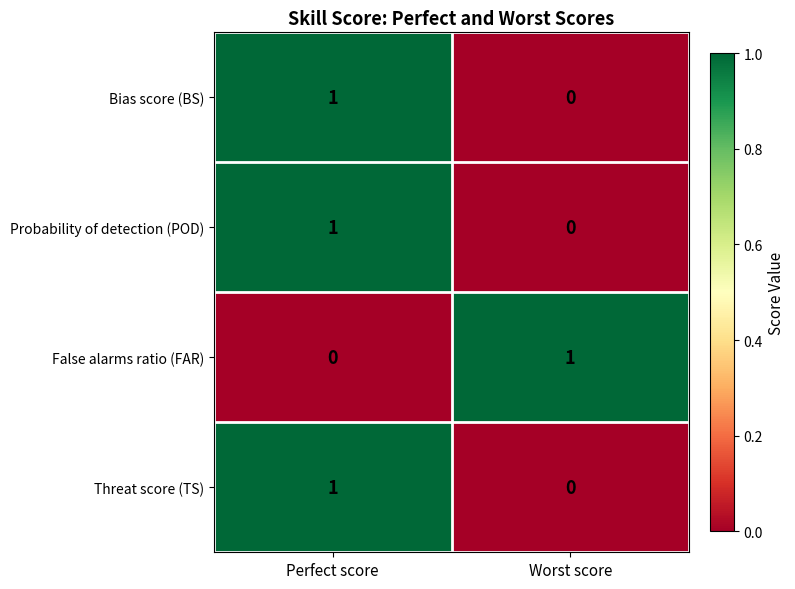

At which label is False alarms ratio (FAR) closest to 0?

Perfect score